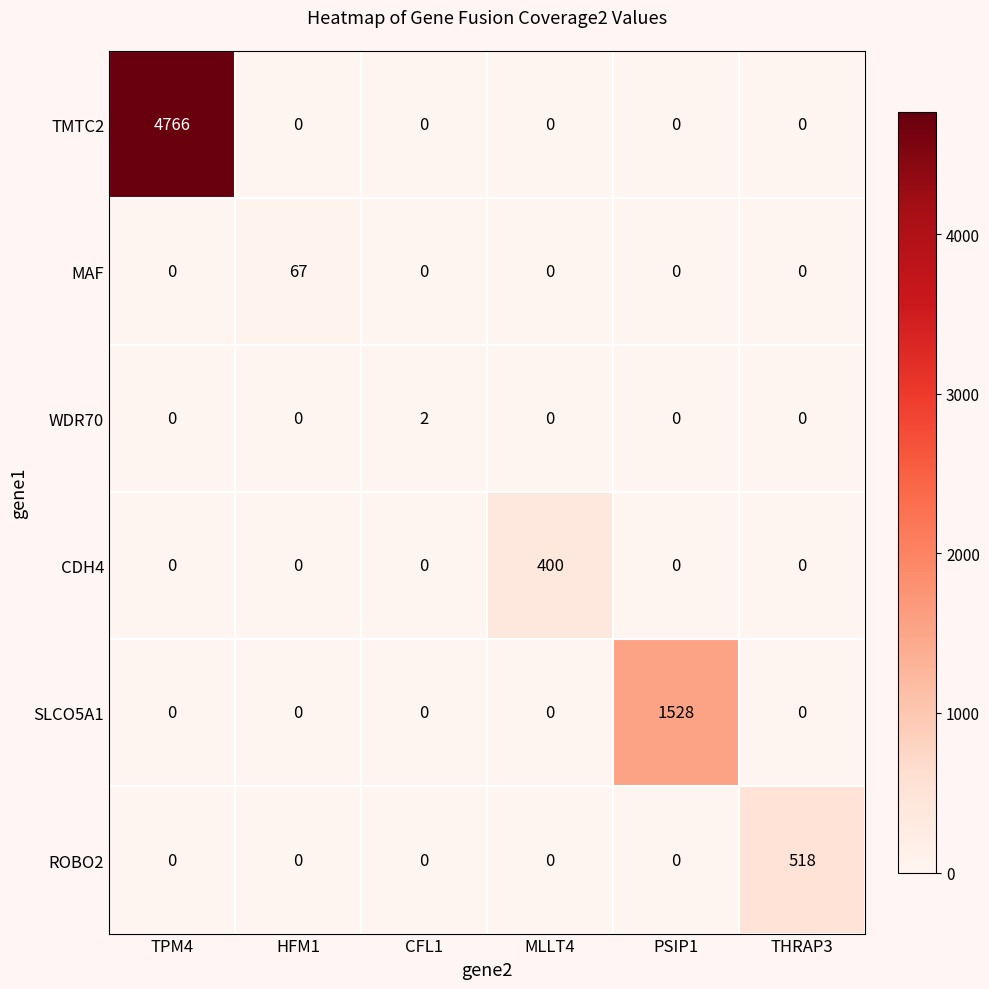

What is the difference between the highest and lowest values at HFM1?

67